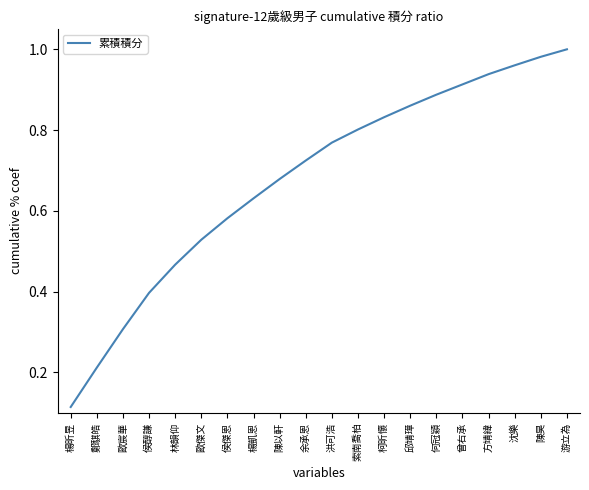

What is the difference between the values at 曾右承 and 歐傑文?

0.4